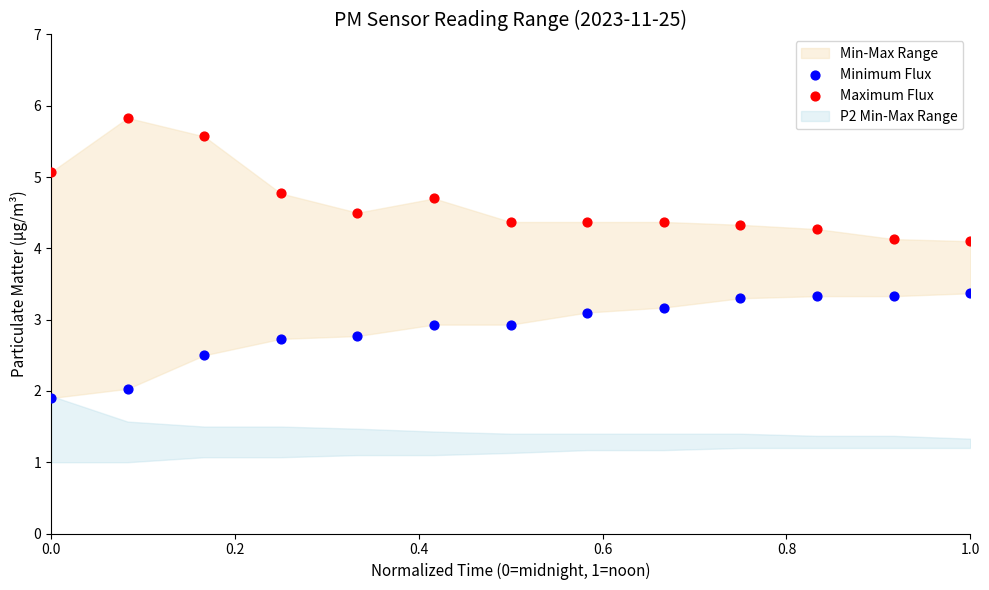

Which series reaches the minimum Y coordinate?

Minimum Flux